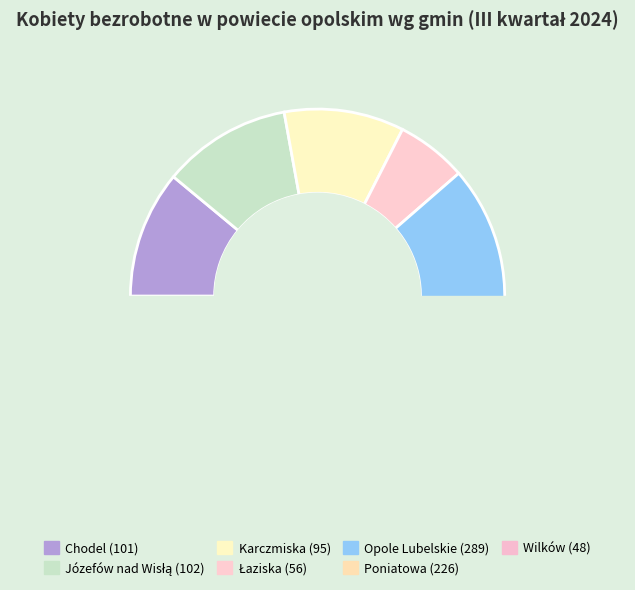

To the nearest percent, what is the combined percentage of Józefów nad Wisłą and Karczmiska?

21%